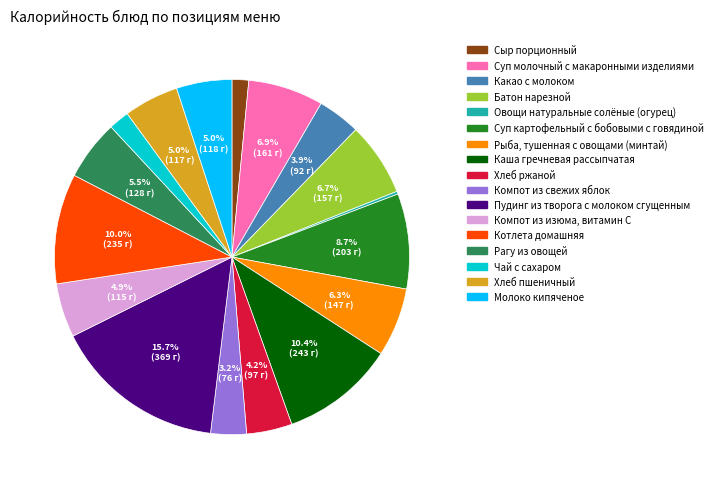

Combined, do Батон нарезной and Хлеб ржаной account for over 50%?

No